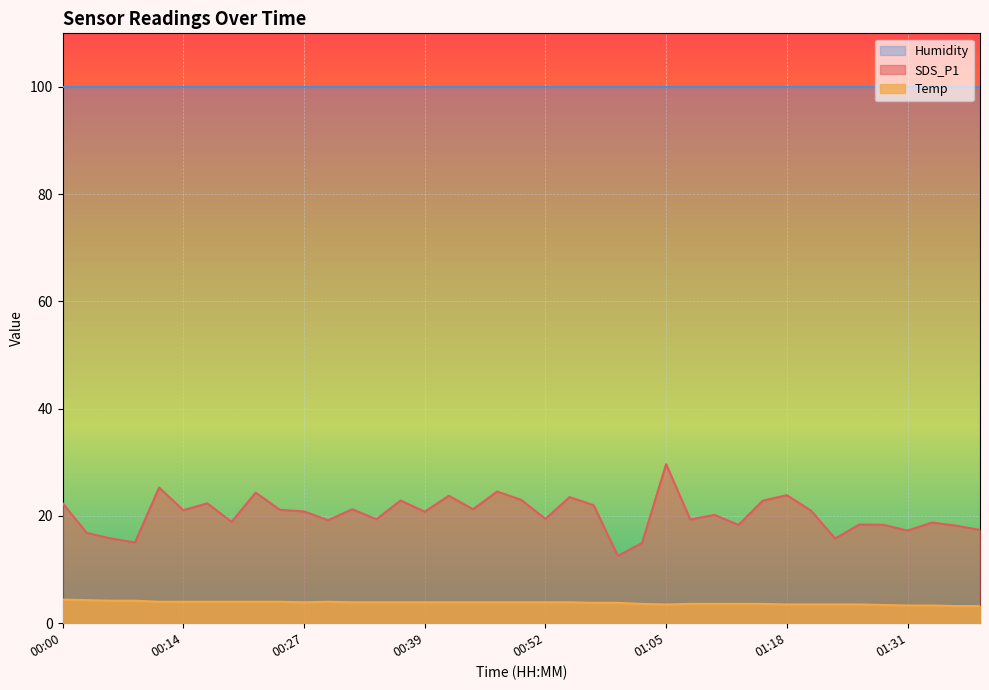

Between 00:19 and 00:37, which is larger?

00:37